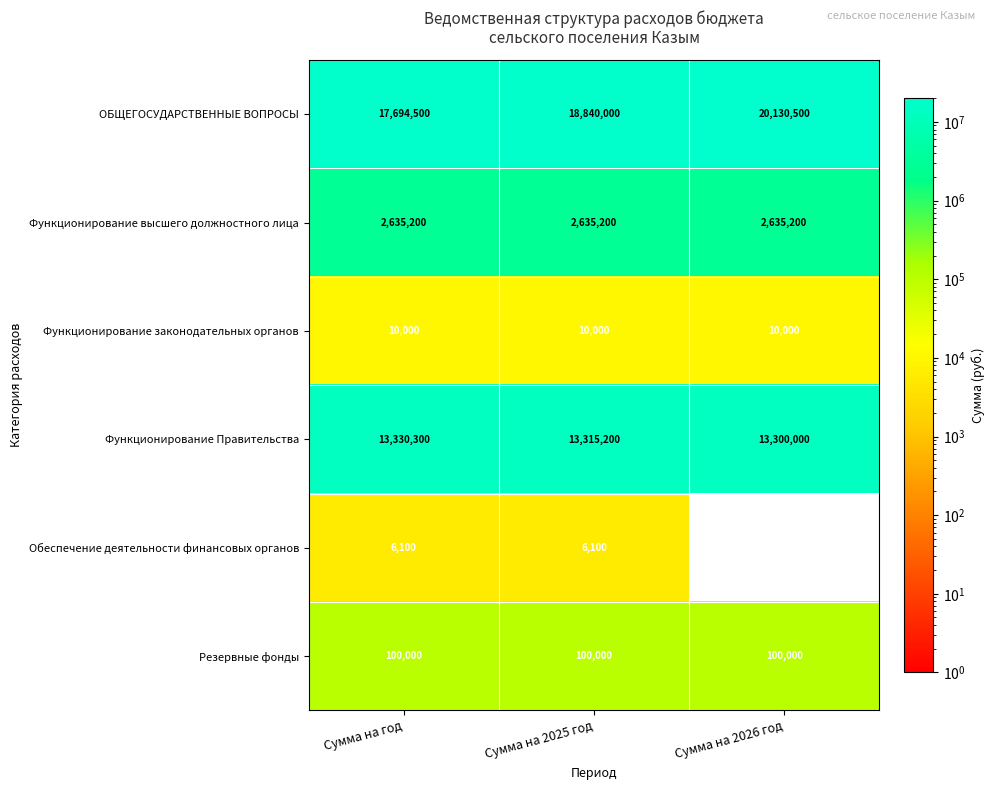

The value of ОБЩЕГОСУДАРСТВЕННЫЕ ВОПРОСЫ at Сумма на 2025 год is 5292861. True or false?

False